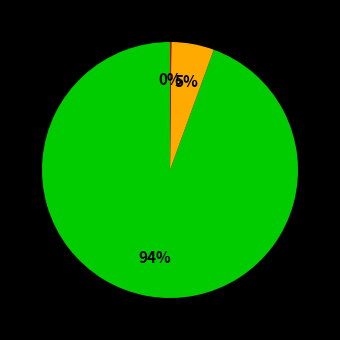

Does any single category account for the majority?

Yes